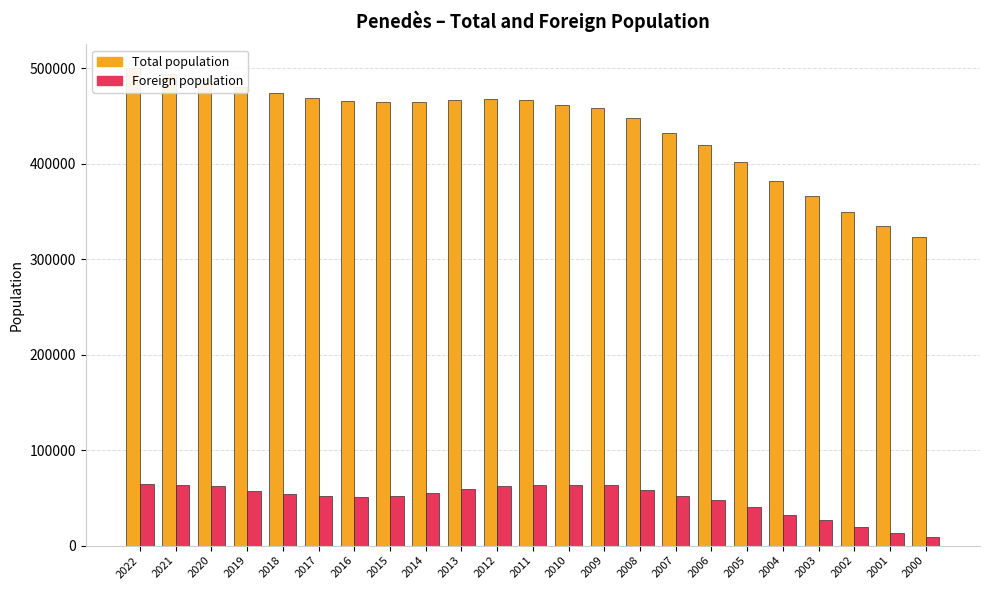

How many groups of bars are there?

23